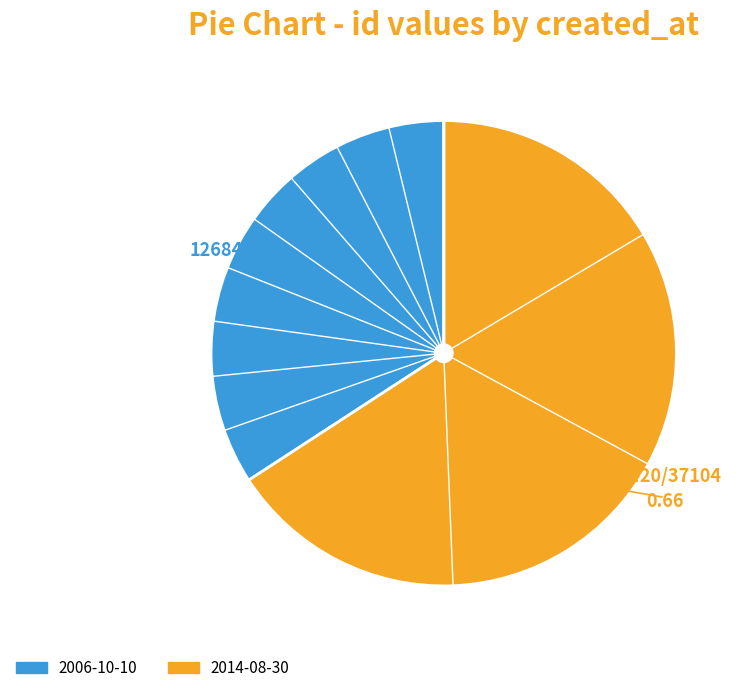

The 2014-08-30 slice represents 66% of the pie. True or false?

True